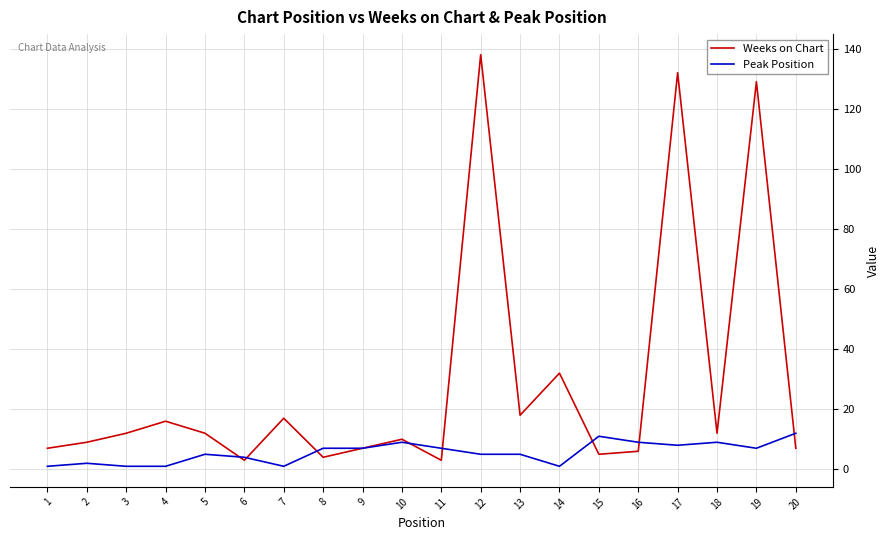

Which series has the widest spread of values?

Weeks on Chart